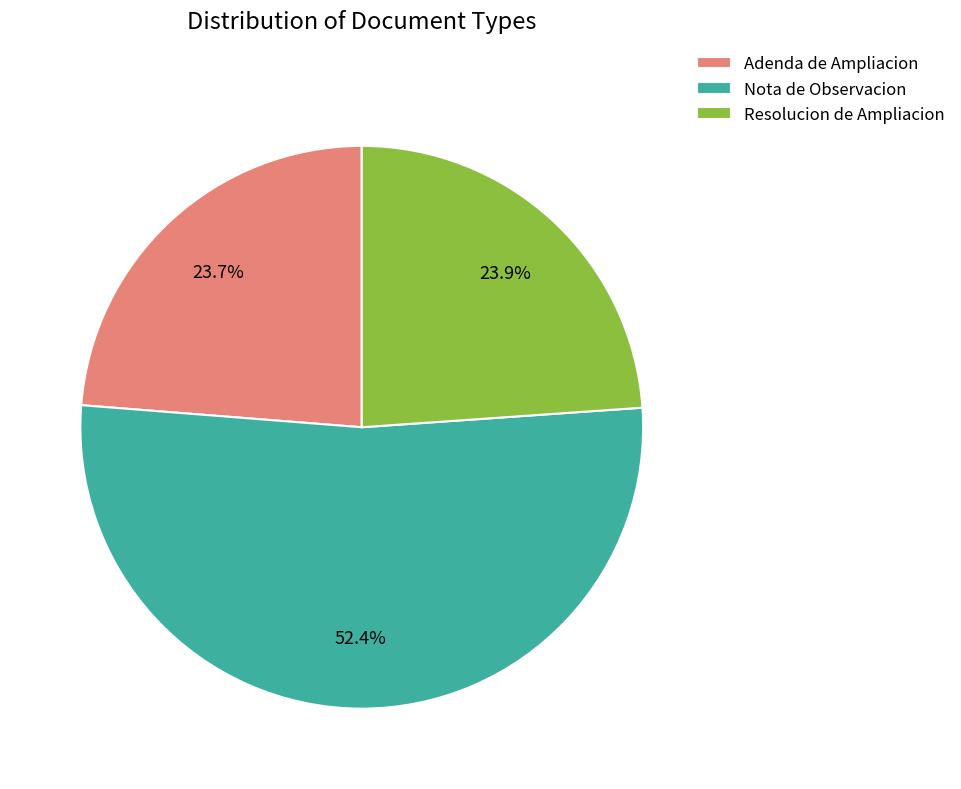

Approximately how many times larger is the value at Resolucion de Ampliacion compared to Adenda de Ampliacion?

1.0